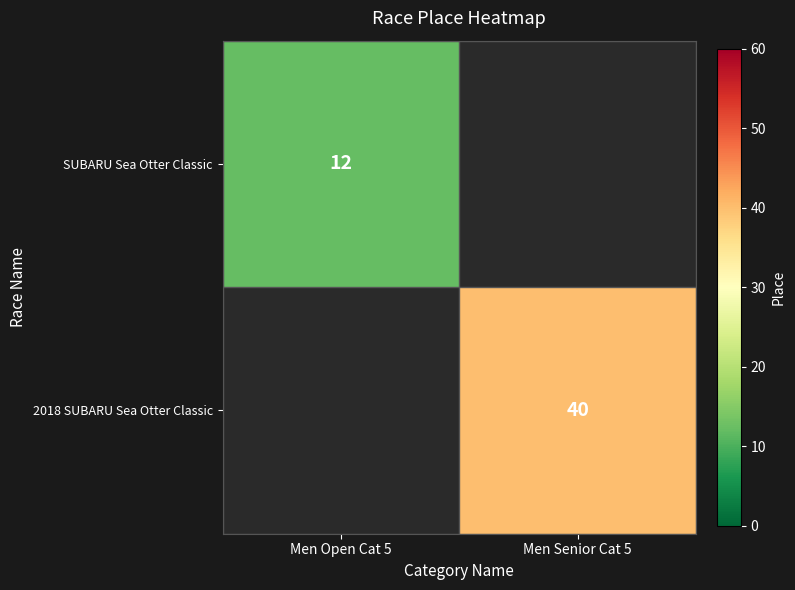

True or false: SUBARU Sea Otter Classic has a value of 12 at Men Open Cat 5.

True